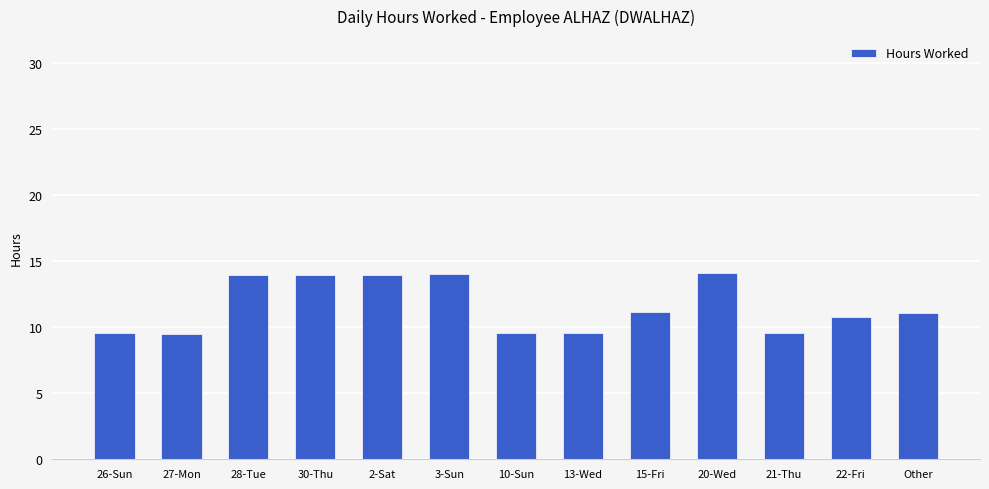

What is the label of the 10th bar from the right?

30-Thu